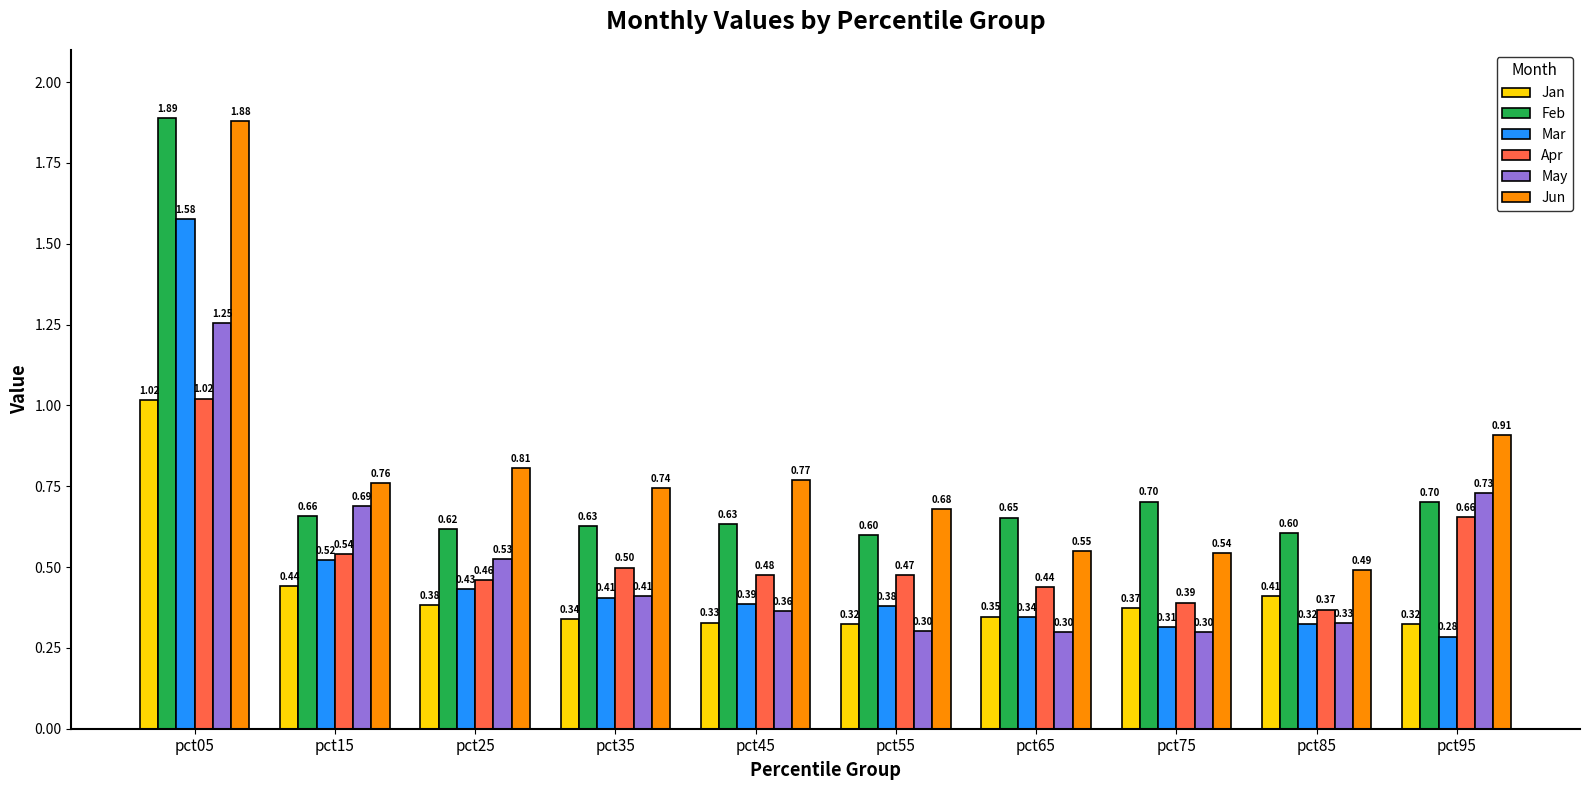

Rank the categories by Jun value from highest to lowest.

pct05, pct95, pct25, pct45, pct15, pct35, pct55, pct65, pct75, pct85